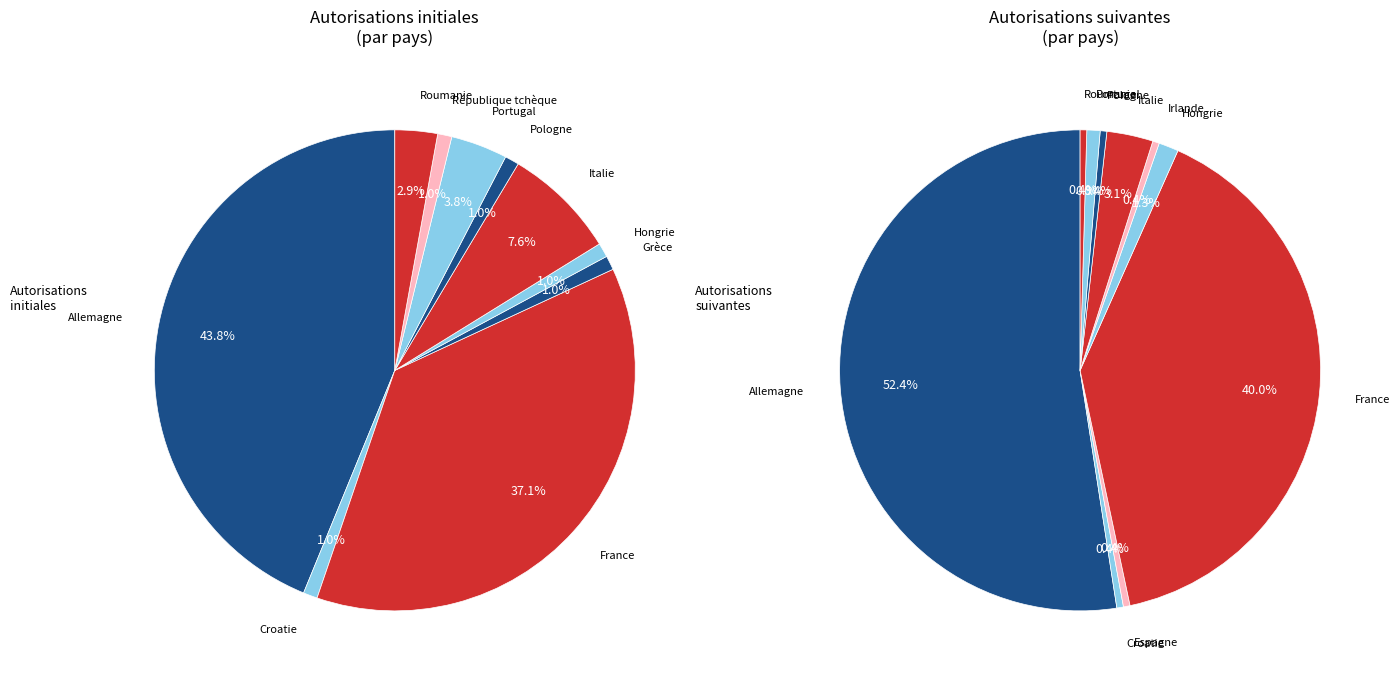

Is it true that Allemagne is 44% of the pie?

True